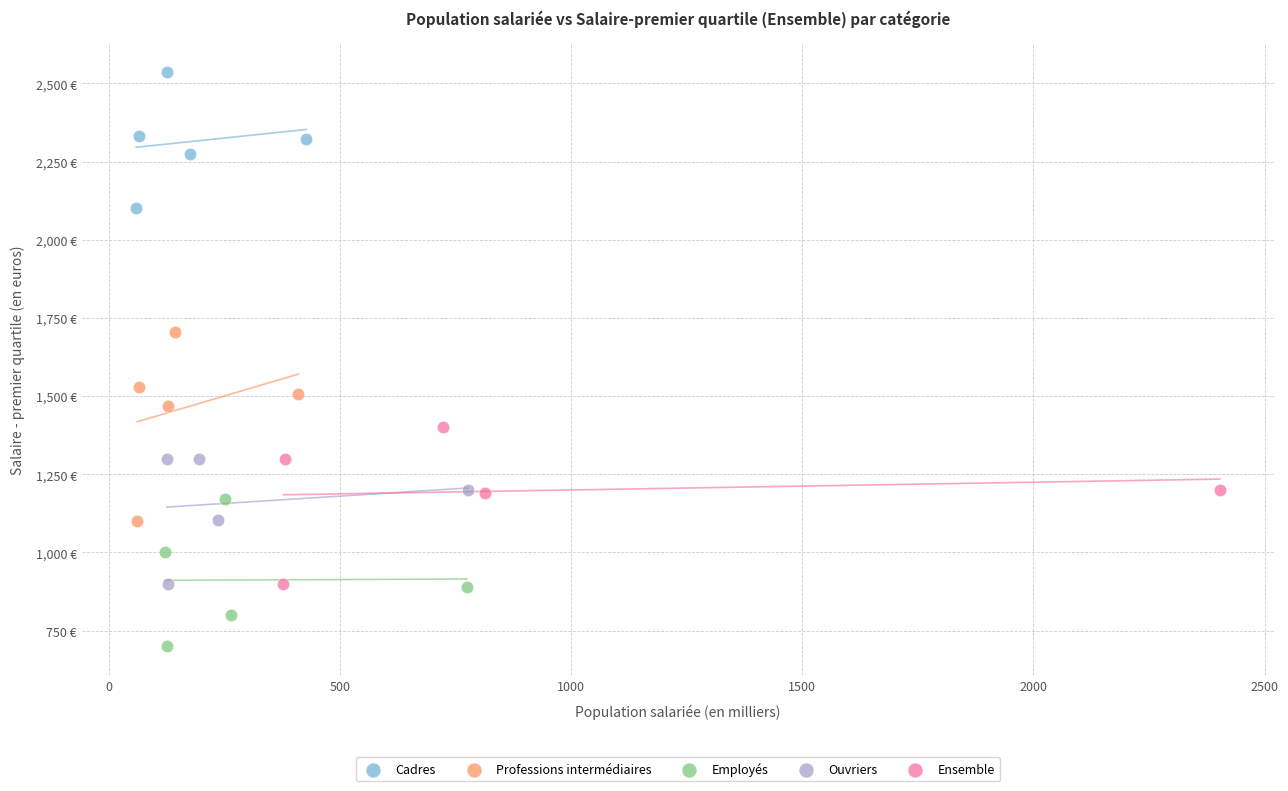

What are all the series names shown in the legend?

Cadres, Professions intermédiaires, Employés, Ouvriers, Ensemble